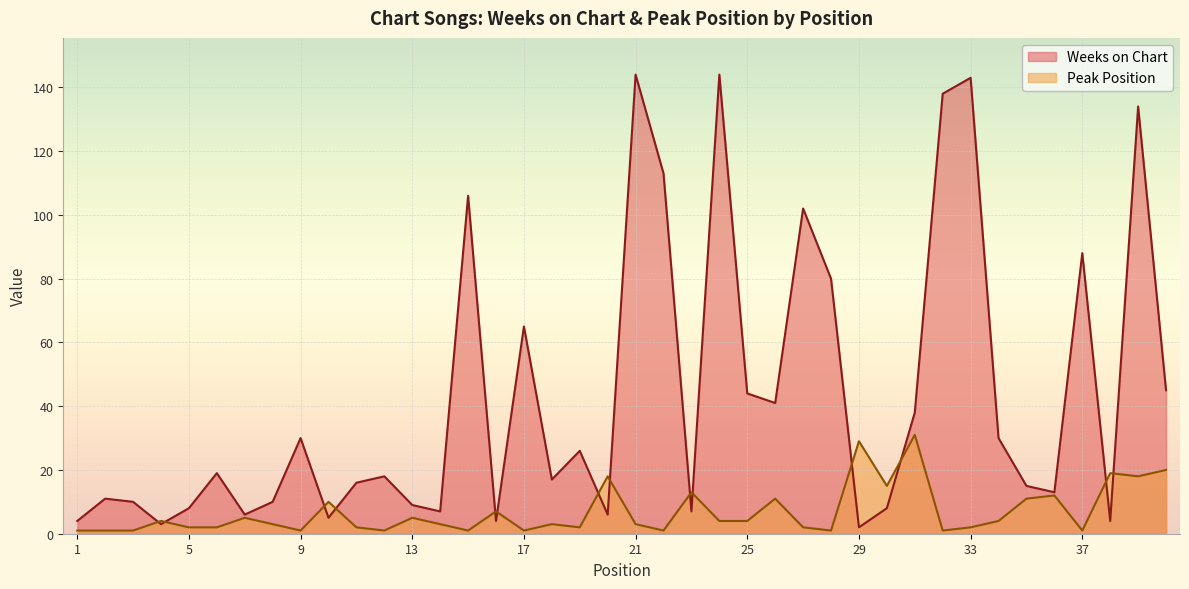

Rank the categories by Weeks on Chart value from lowest to highest.

29, 4, 1, 16, 38, 10, 7, 20, 14, 23, 5, 30, 13, 3, 8, 2, 36, 35, 11, 18, 12, 6, 19, 9, 34, 31, 26, 25, 40, 17, 28, 37, 27, 15, 22, 39, 32, 33, 21, 24